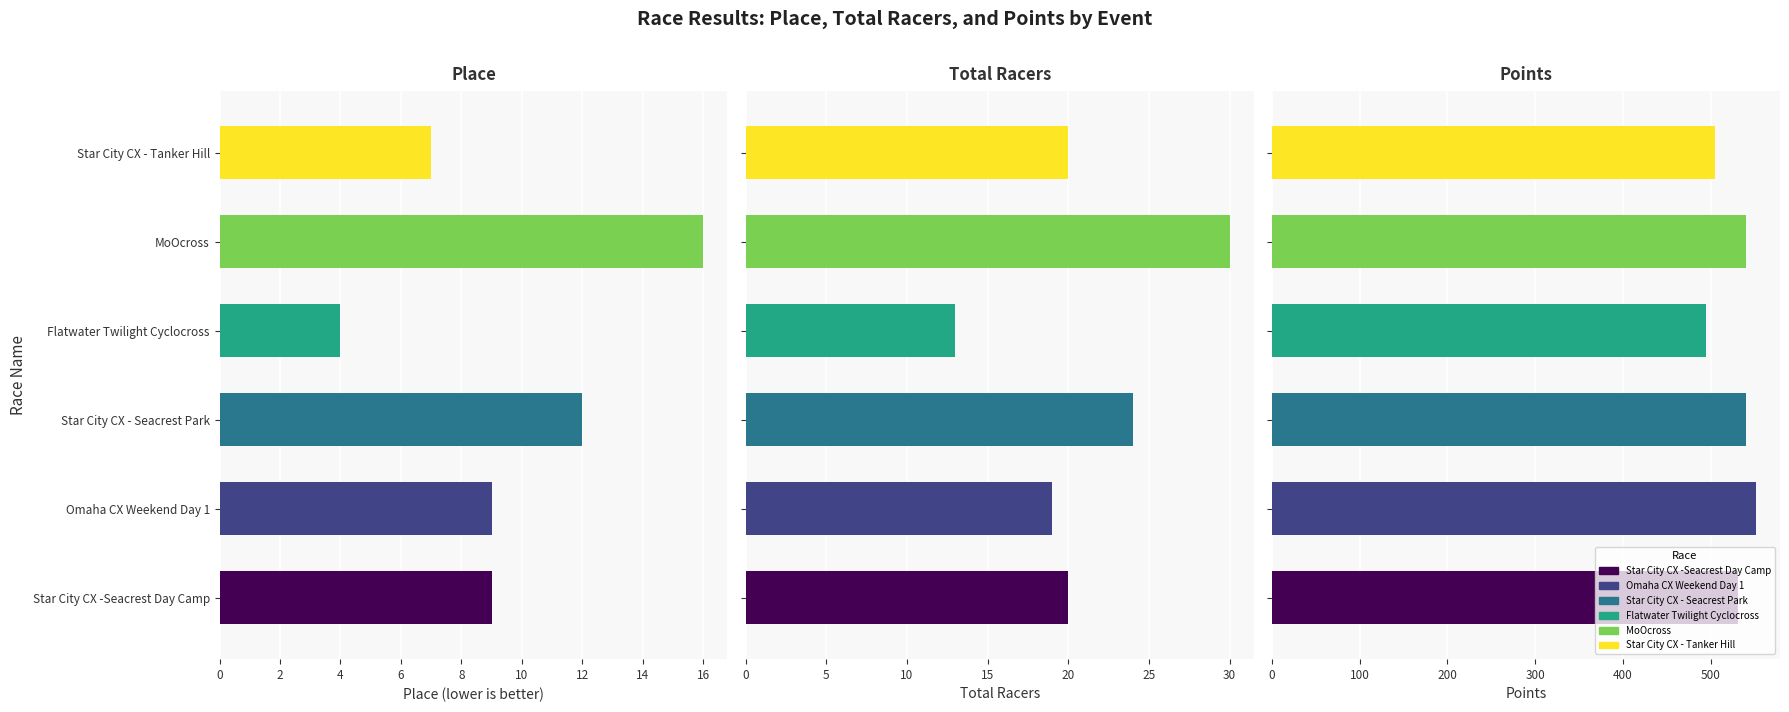

What is the difference between the maximum and minimum values in the Points series?

56.2